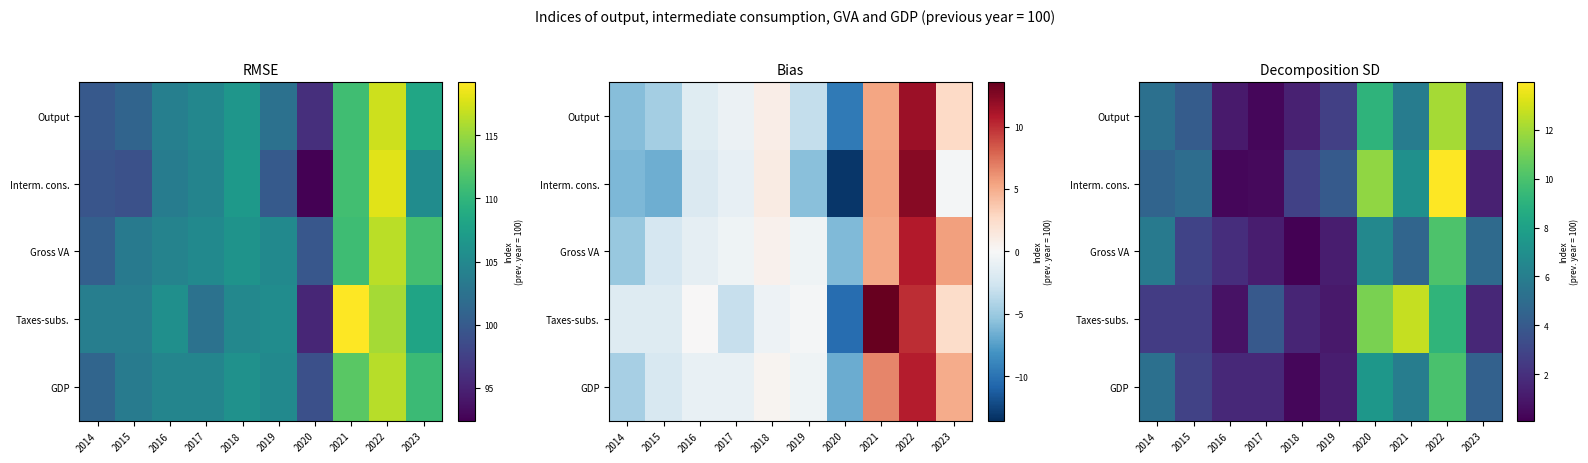

At how many categories does at least one series exceed 0?

10